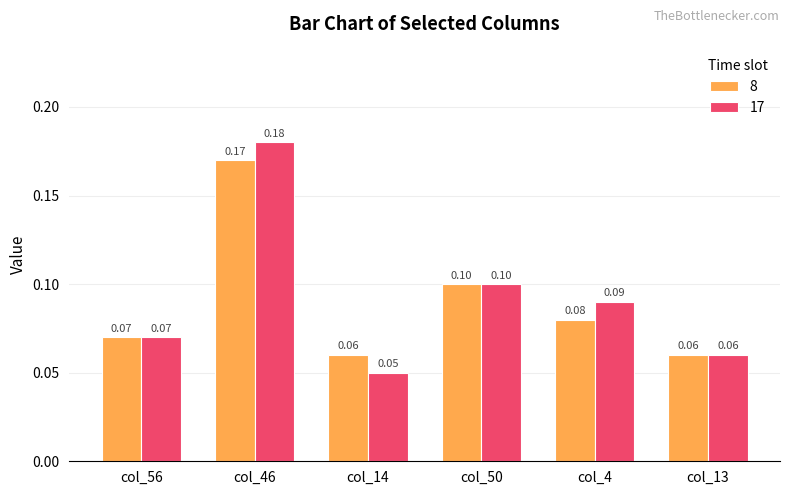

What is the sum of all 17 values?

0.6